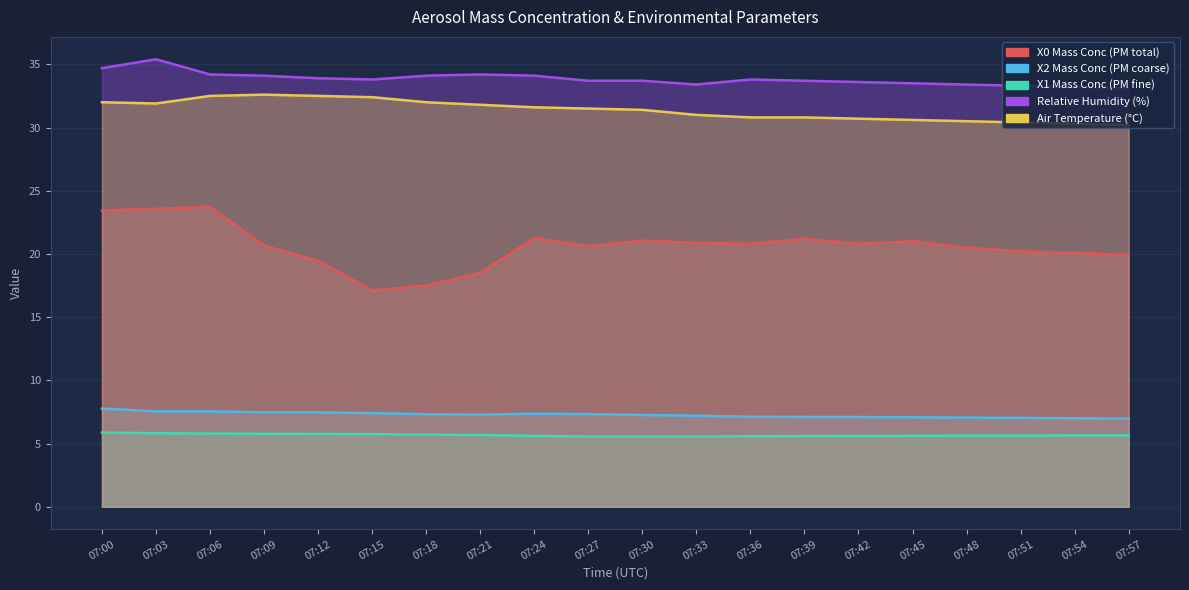

Does the chart have visible grid lines?

Yes